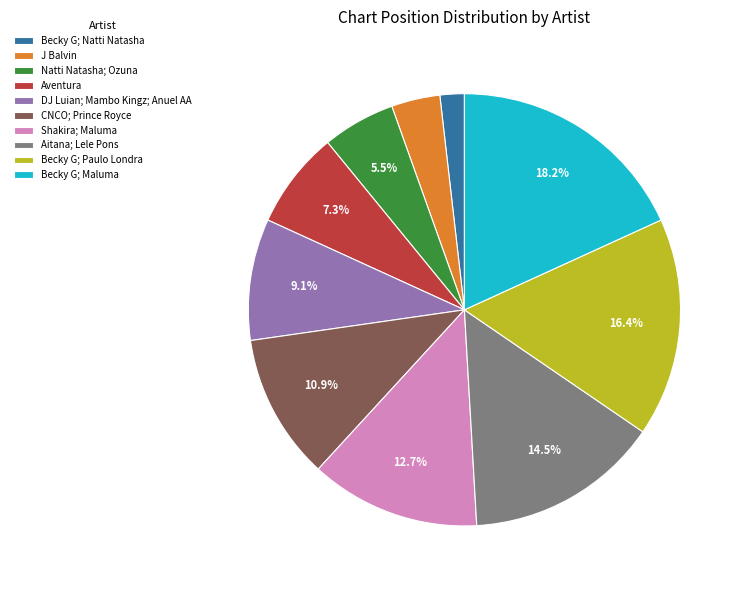

Which slice is the smallest?

Becky G; Natti Natasha